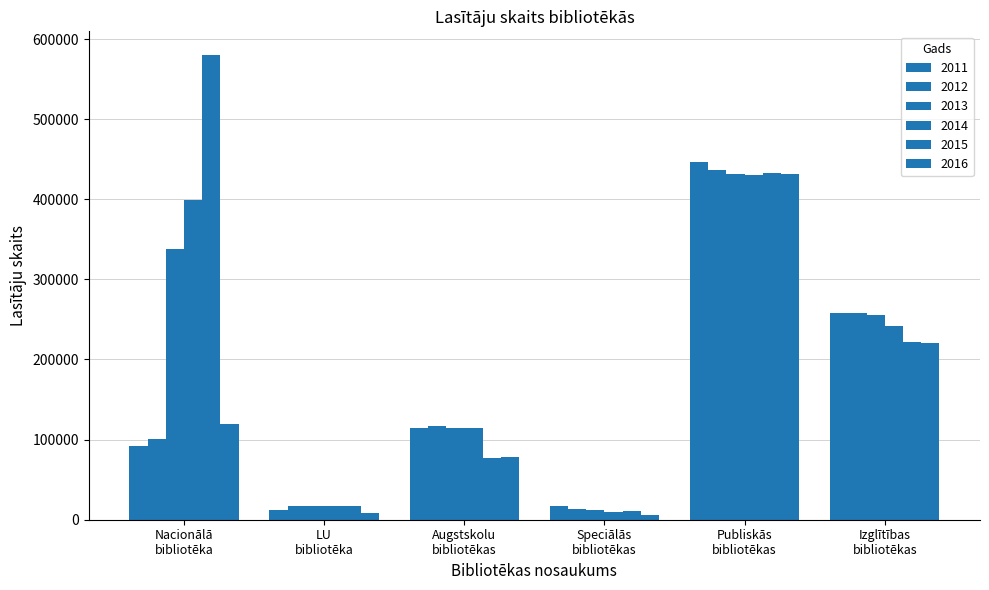

How many series are shown in this chart?

6